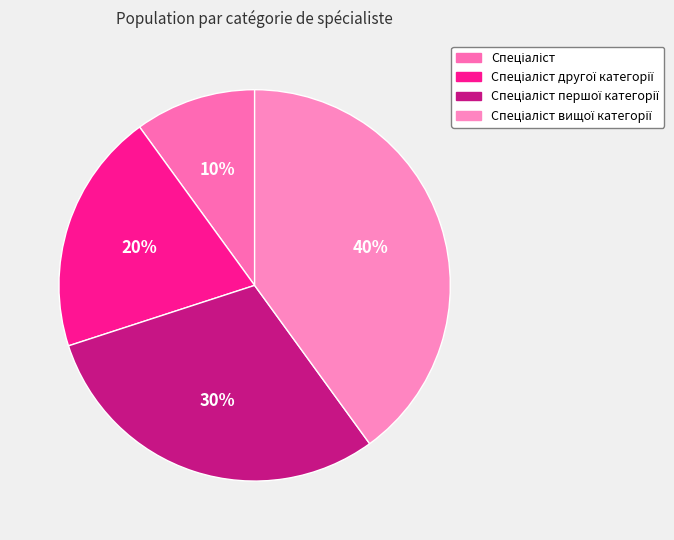

To the nearest percent, what is the average slice percentage?

25%